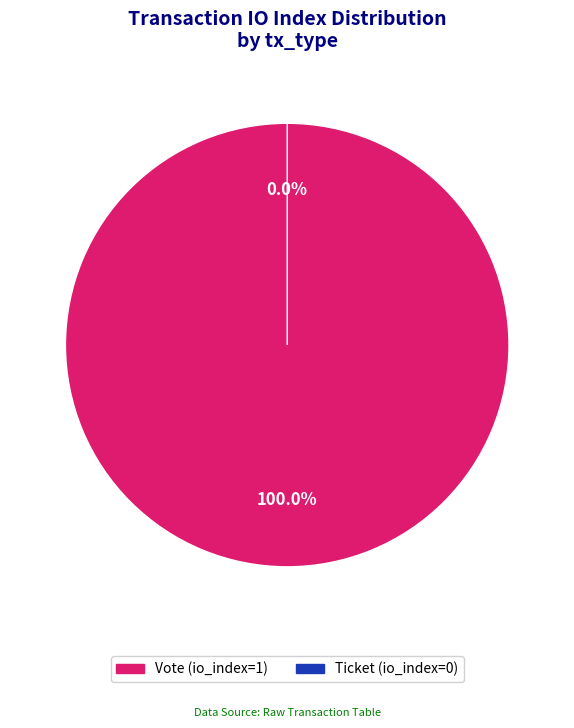

Does Vote (io_index=1) represent more than half of the total?

Yes